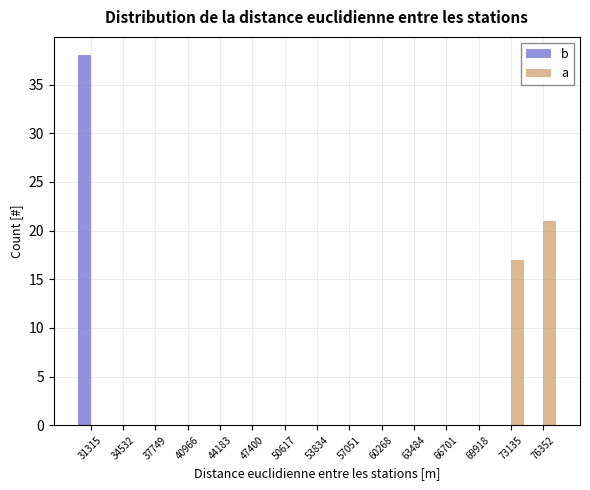

In the a series, which range on the x-axis has the tallest bar?

74500 to 78000